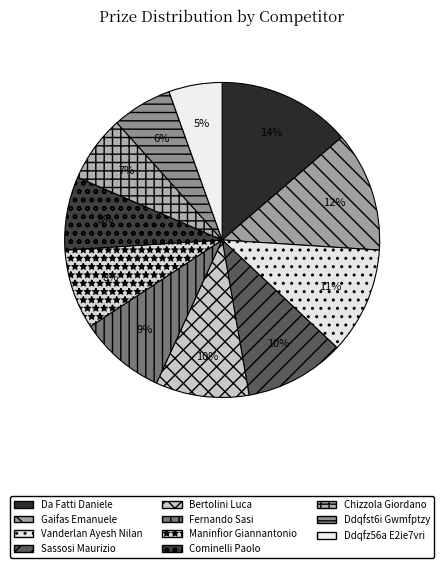

Combined, what portion of the pie is Da Fatti Daniele and Gaifas Emanuele?

26.0%